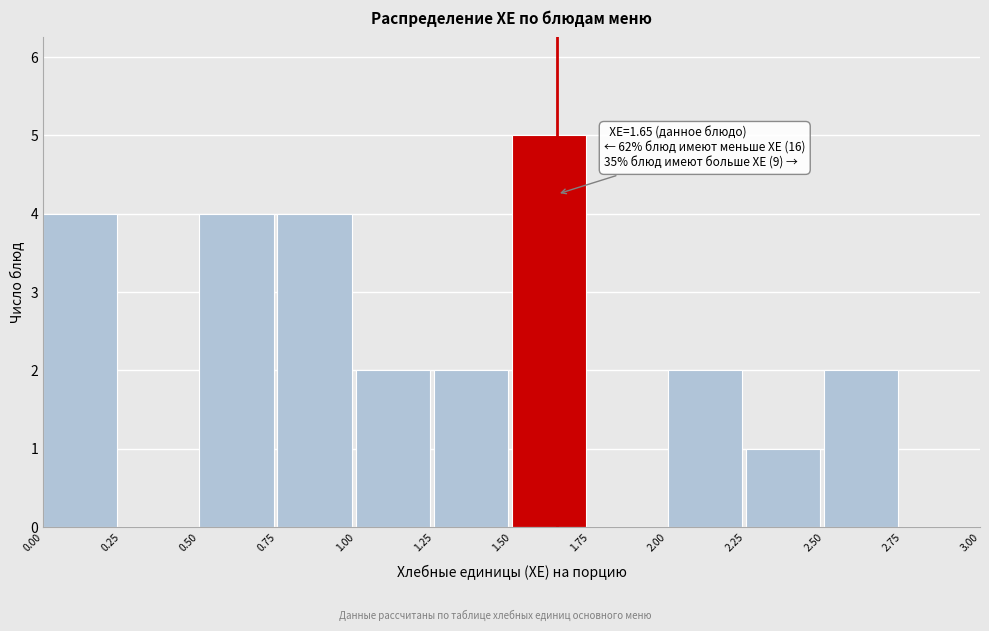

Over which range of the x-axis is the bar tallest?

1.50 to 1.75